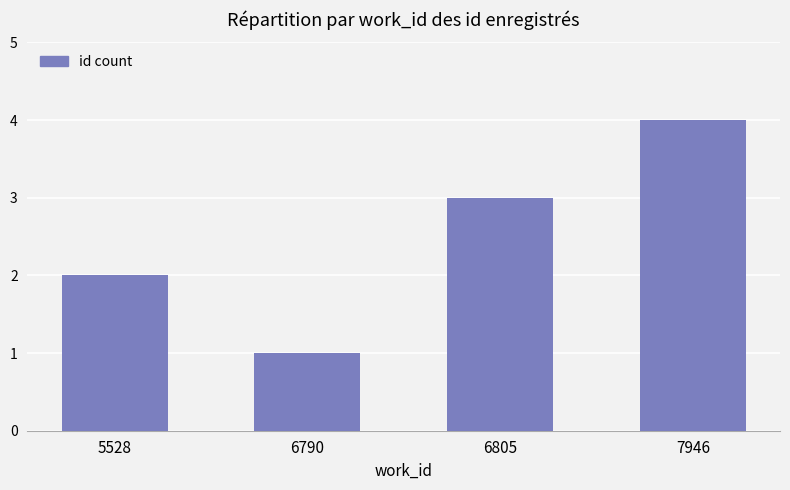

Rank the categories by value from highest to lowest.

7946, 6805, 5528, 6790